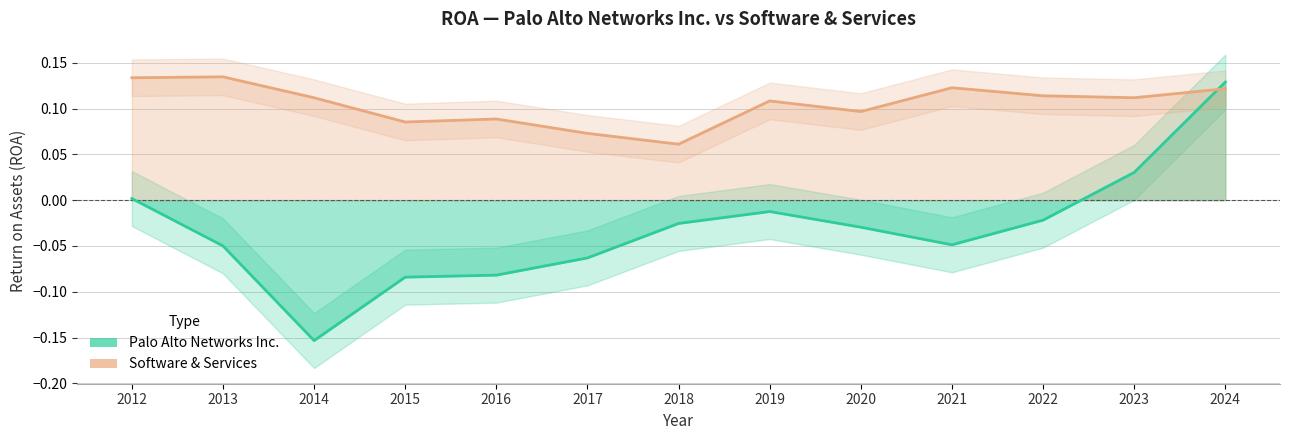

Rank the series at 2020 from lowest to highest value.

Palo Alto Networks Inc., Software & Services